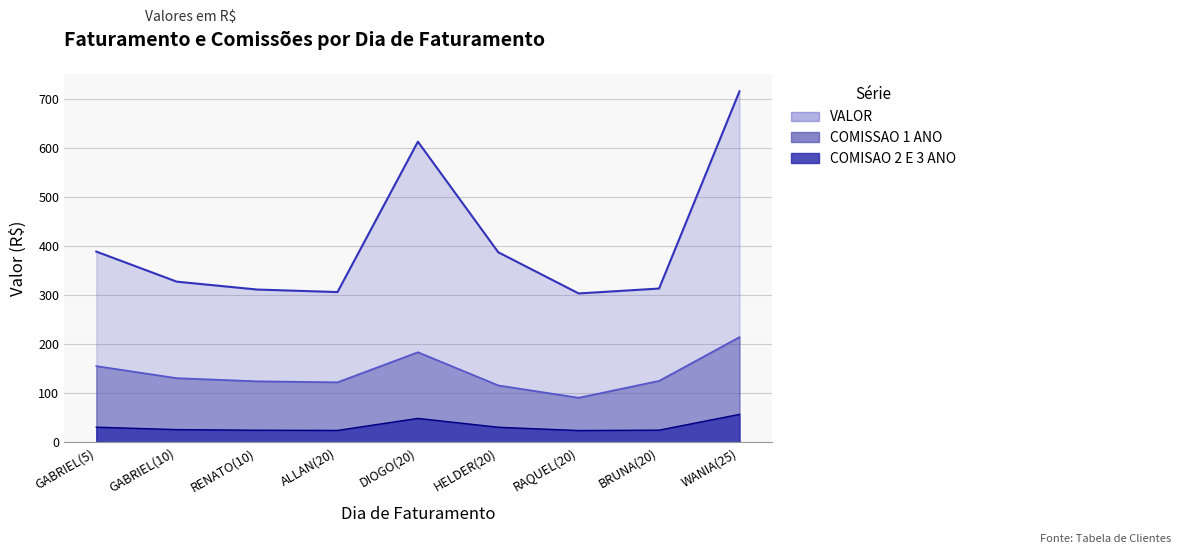

True or false: COMISSAO 1 ANO and VALOR cross at least once.

False